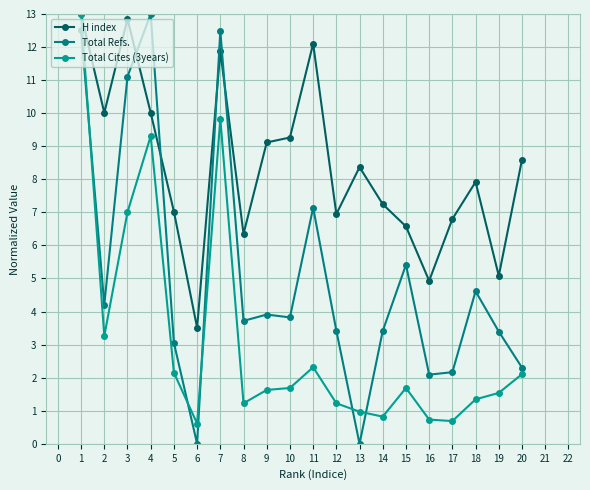

How many times do H index and Total Refs. cross each other?

4